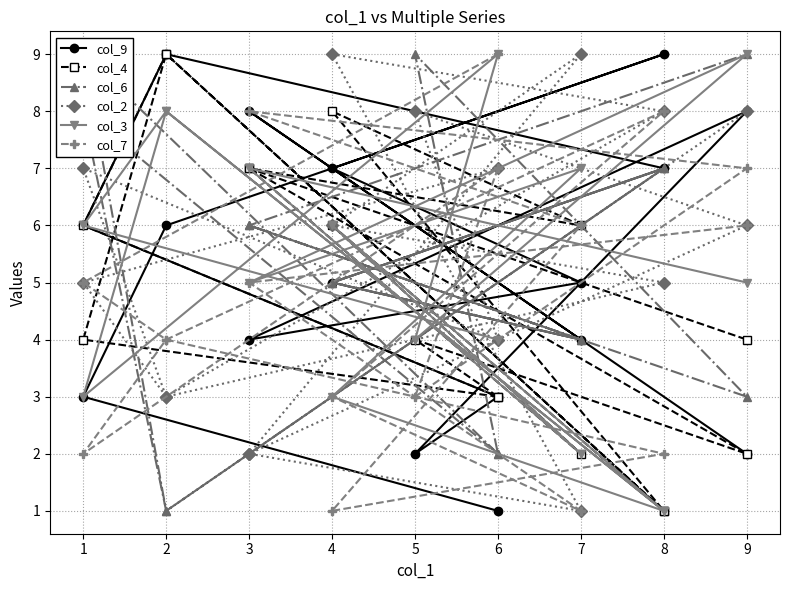

Which series ends up on top after the final intersection of col_7 and col_4?

col_7